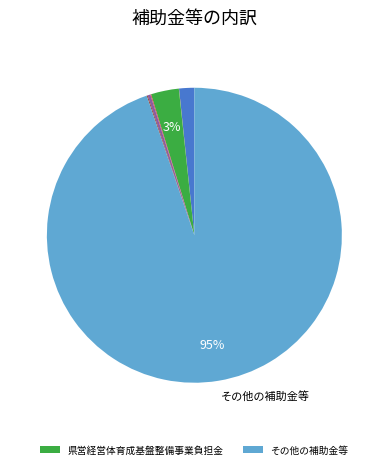

To the nearest percent, what is the average slice percentage?

14%